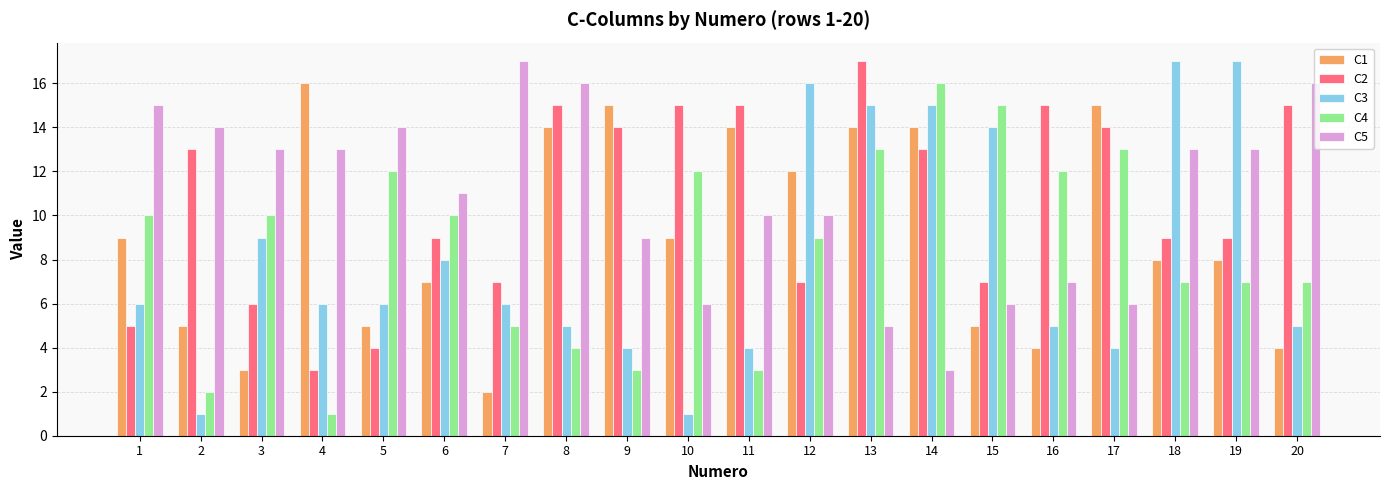

How many data points does each series have?

20